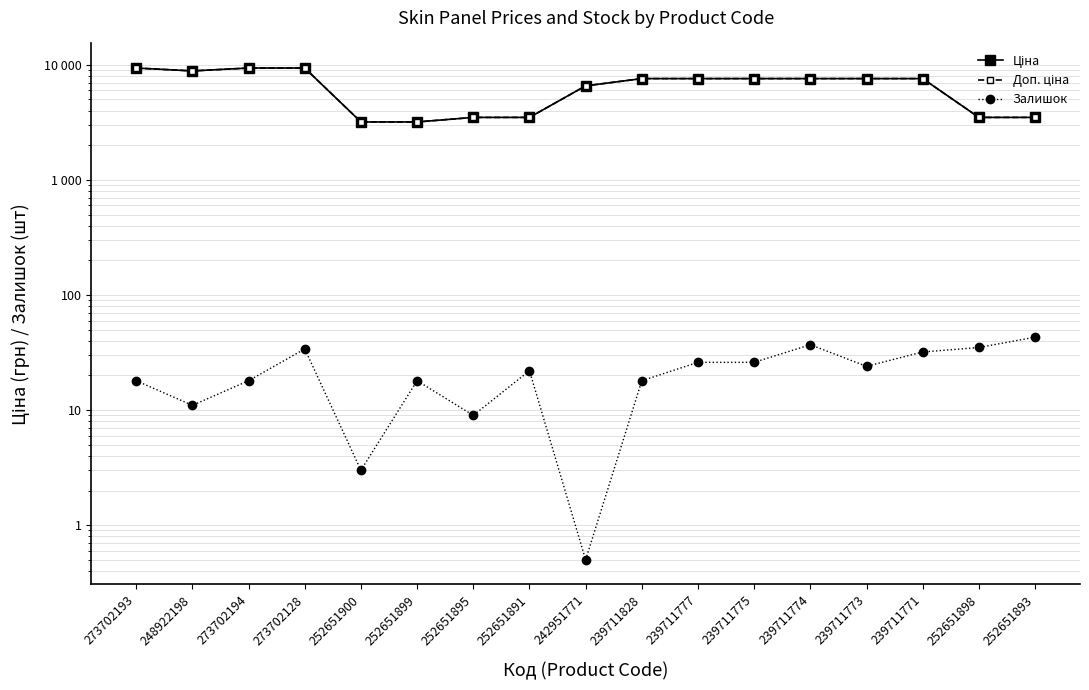

What is the difference between the maximum and minimum values in the Доп. ціна series?

6193.0